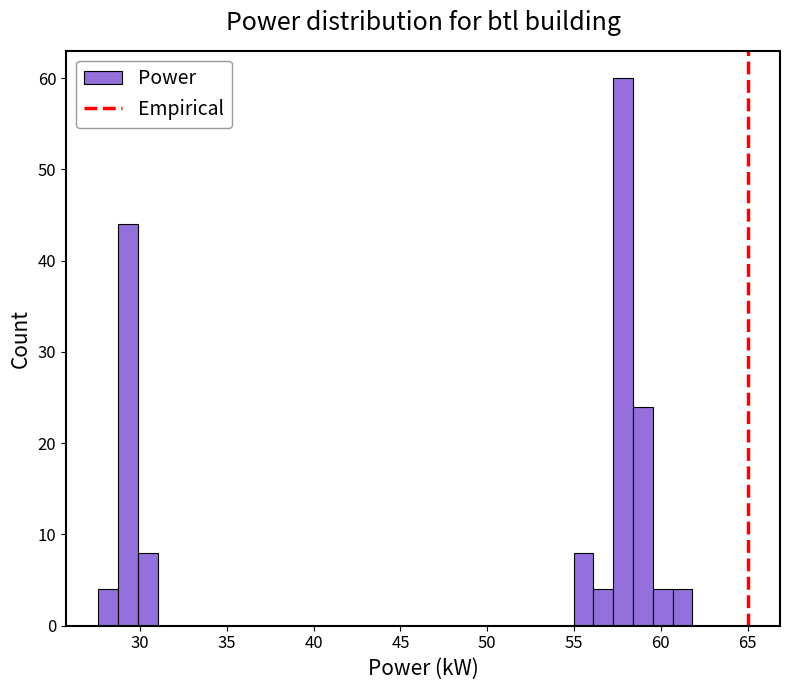

Around what value on the x-axis is the tallest bar? Give the approximate position of its centre, as read against the axis.

58.0